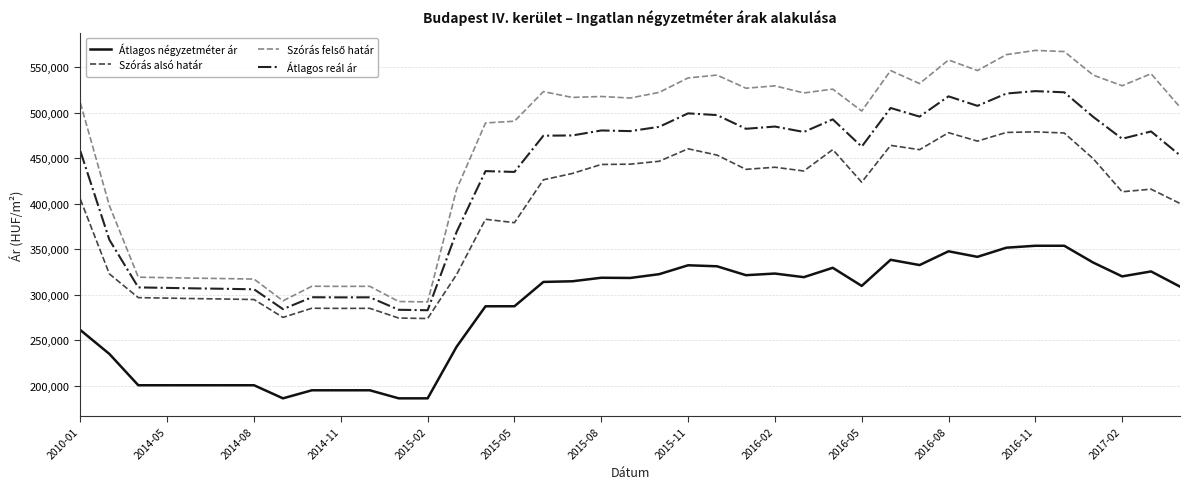

True or false: Szórás alsó határ and Átlagos reál ár cross at least once.

False